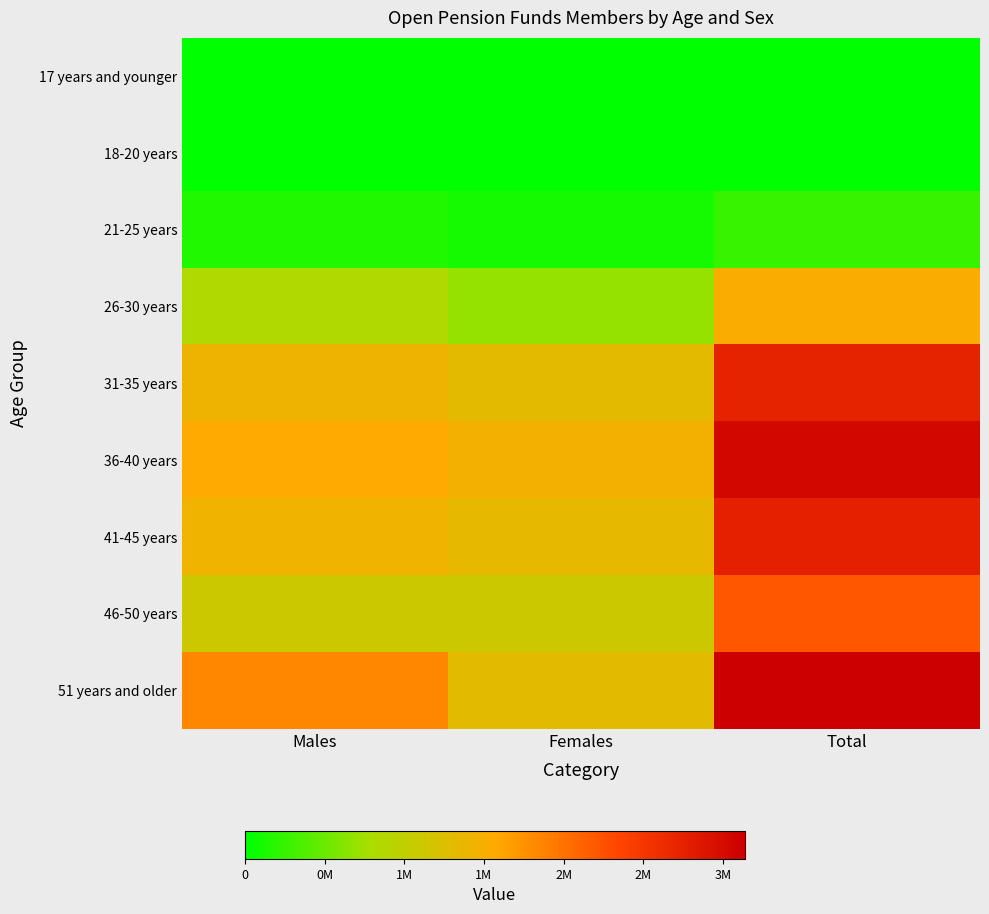

Between Total and Females, which is larger?

Total